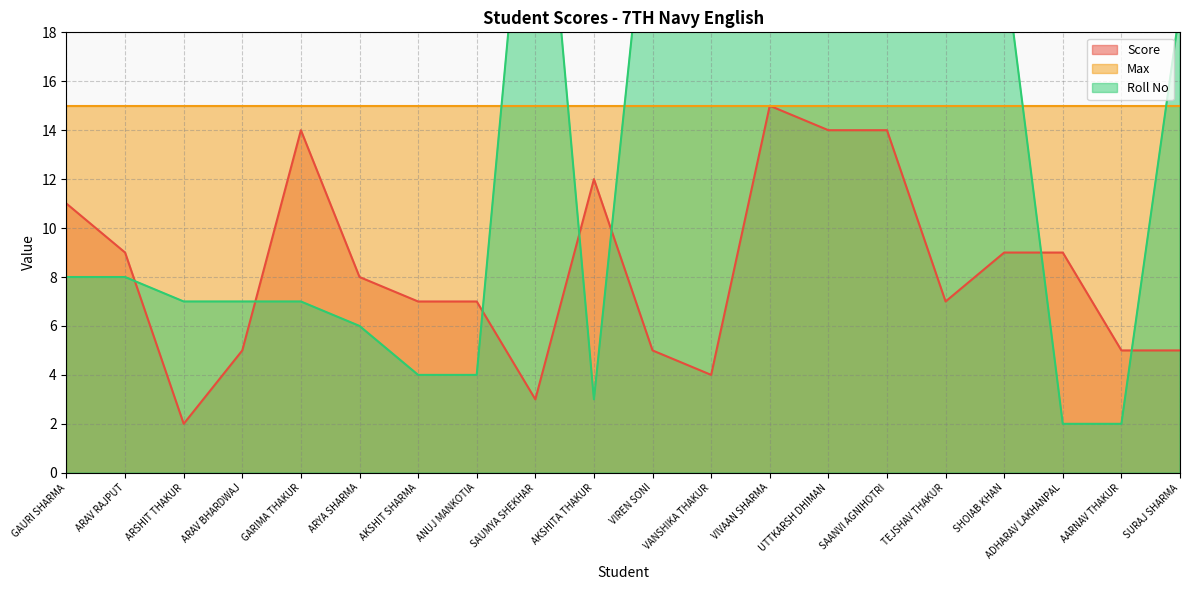

What position from the right is VIVAAN SHARMA?

8